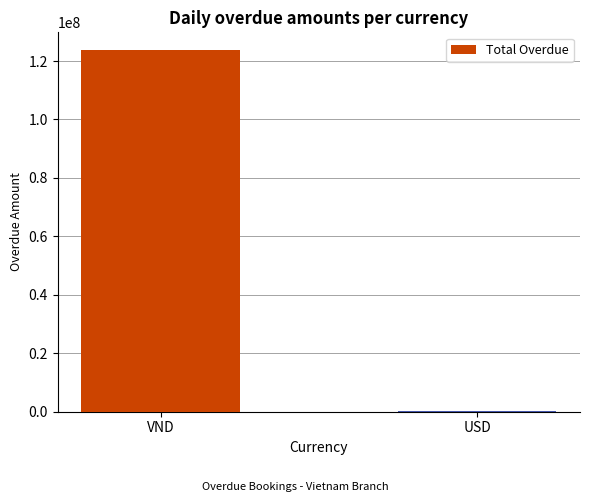

The value at USD is 160029.9. True or false?

True